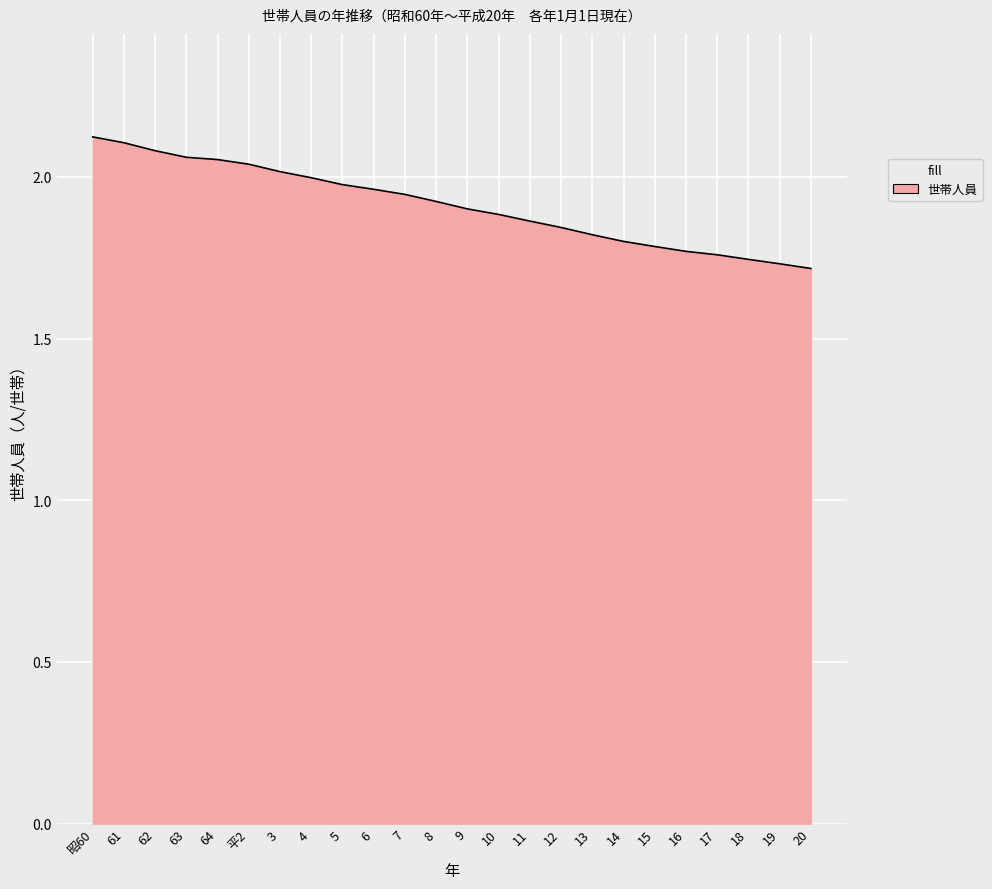

What position from the right is 19?

2